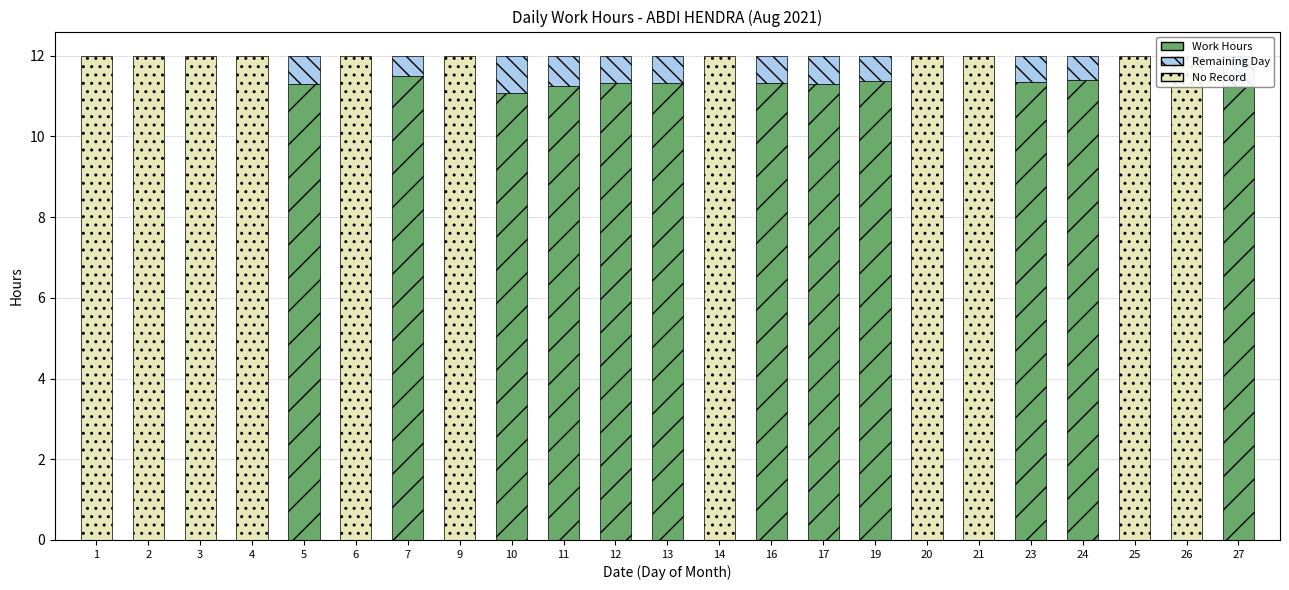

Are the bars horizontal?

No